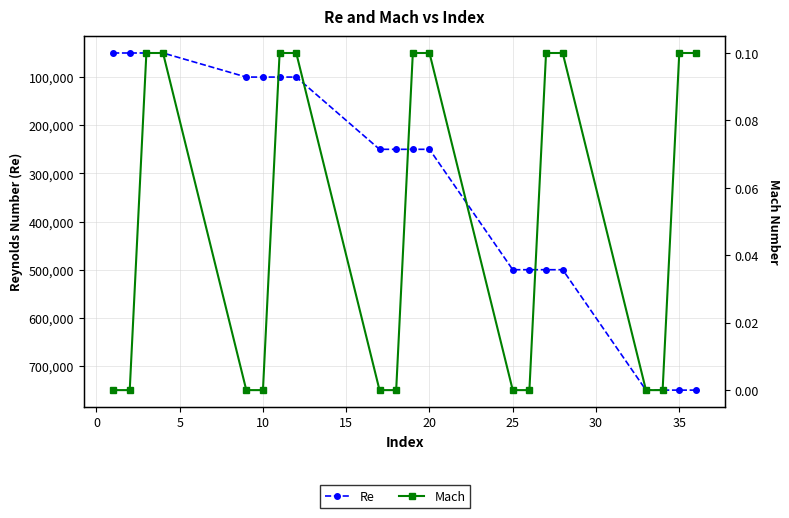

Does the chart display data point markers on the line(s)?

Yes